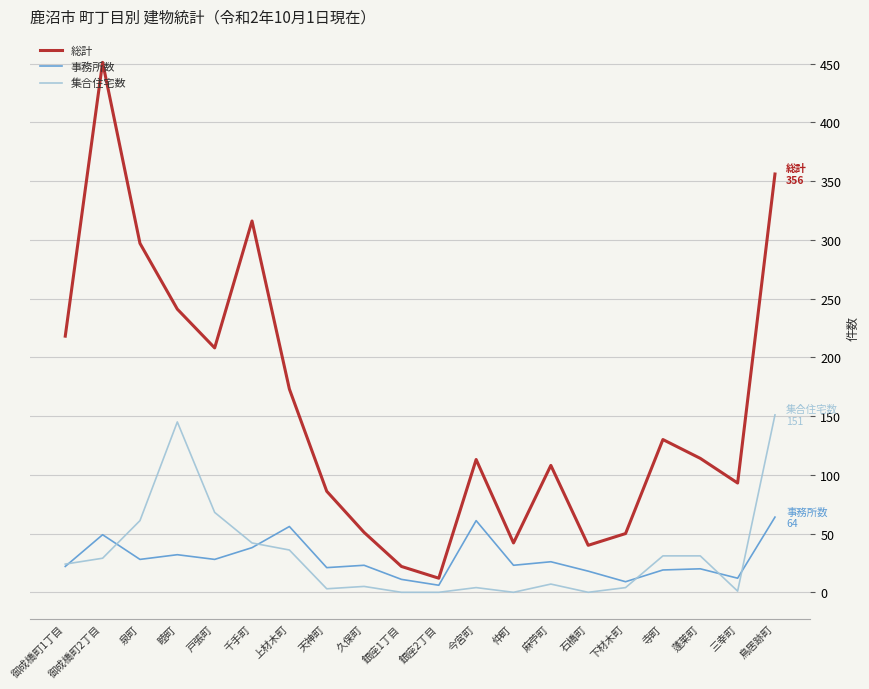

The 集合住宅数 series shows 70 at 銀座2丁目. True or false?

False